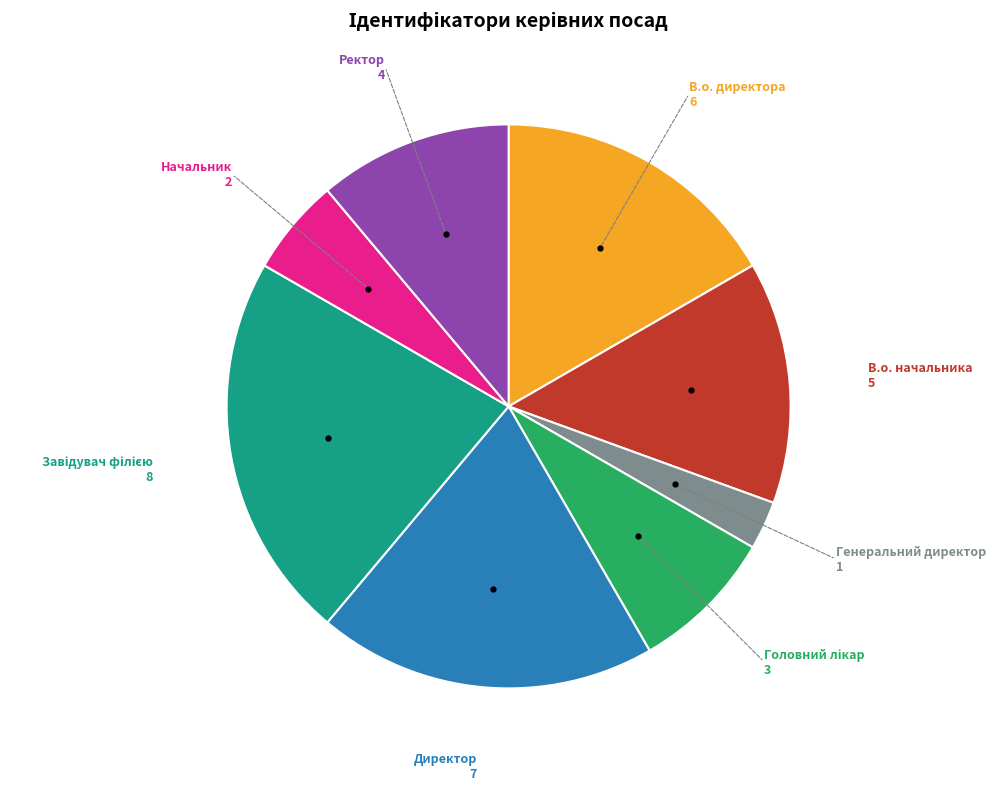

Does any single category account for the majority?

No